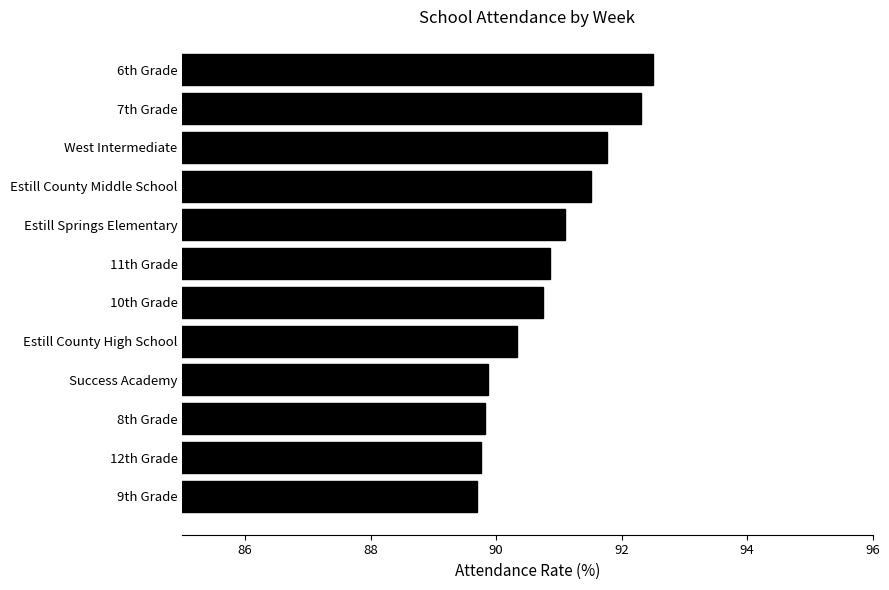

Reading top to bottom, extract all data points from this chart.

6th Grade=92.5	7th Grade=92.3	West Intermediate=91.8	Estill County Middle School=91.5	Estill Springs Elementary=91.1	11th Grade=90.9	10th Grade=90.8	Estill County High School=90.3	Success Academy=89.9	8th Grade=89.8	12th Grade=89.8	9th Grade=89.7